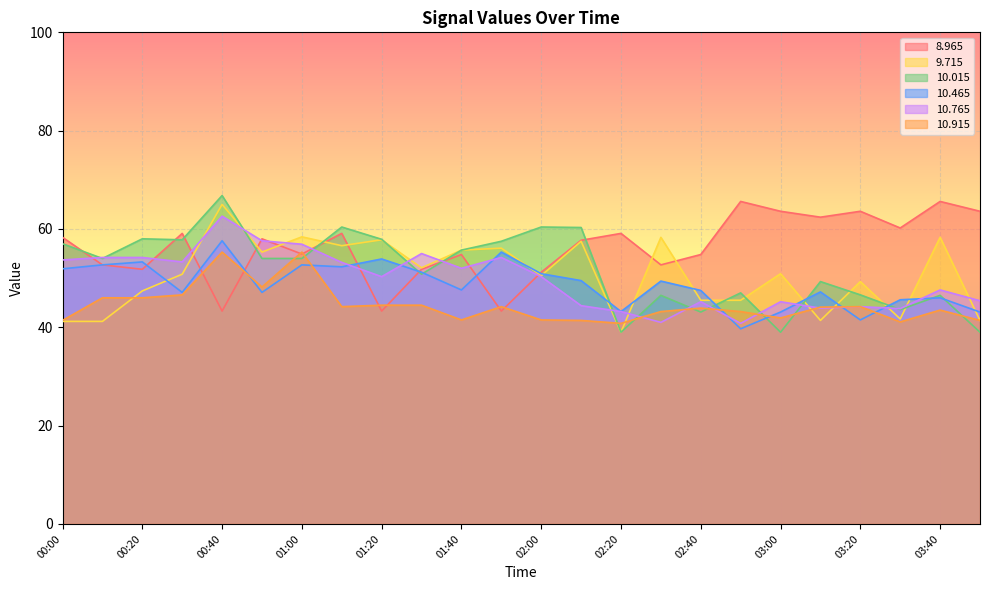

What are all the series names shown in the legend?

8.965, 9.715, 10.015, 10.465, 10.765, 10.915